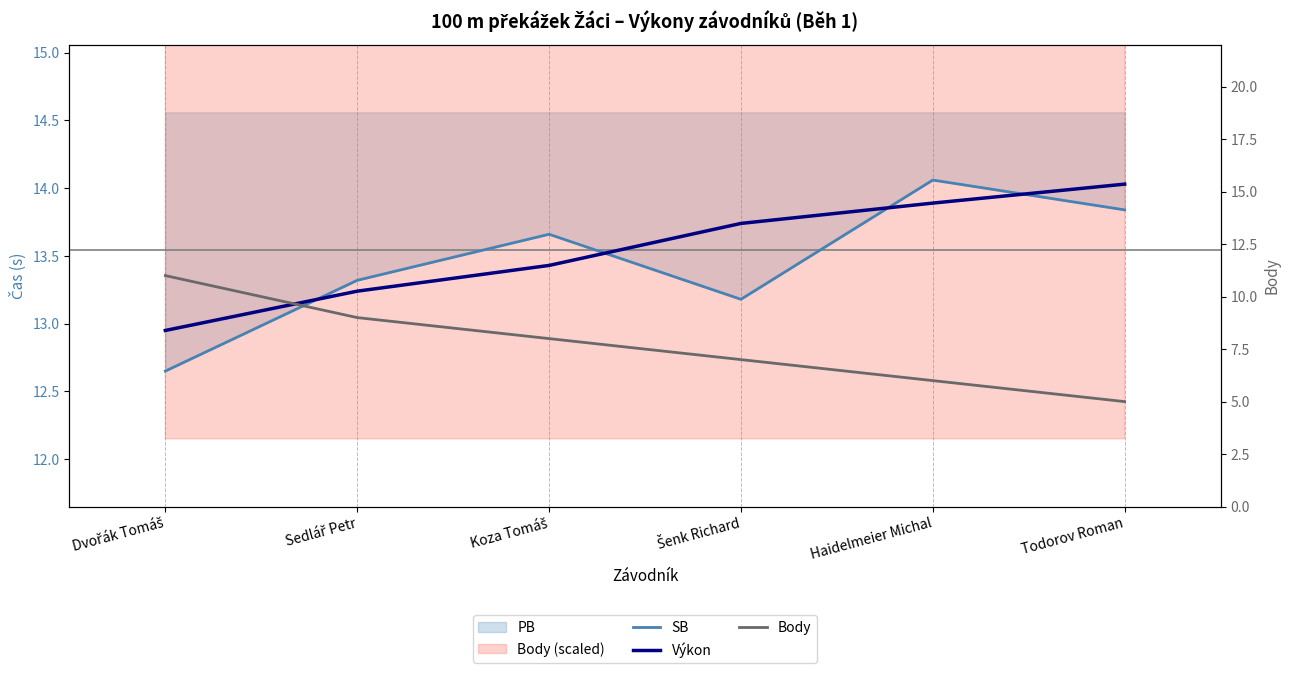

After their last crossing, which series has the higher values: SB or Výkon?

Výkon